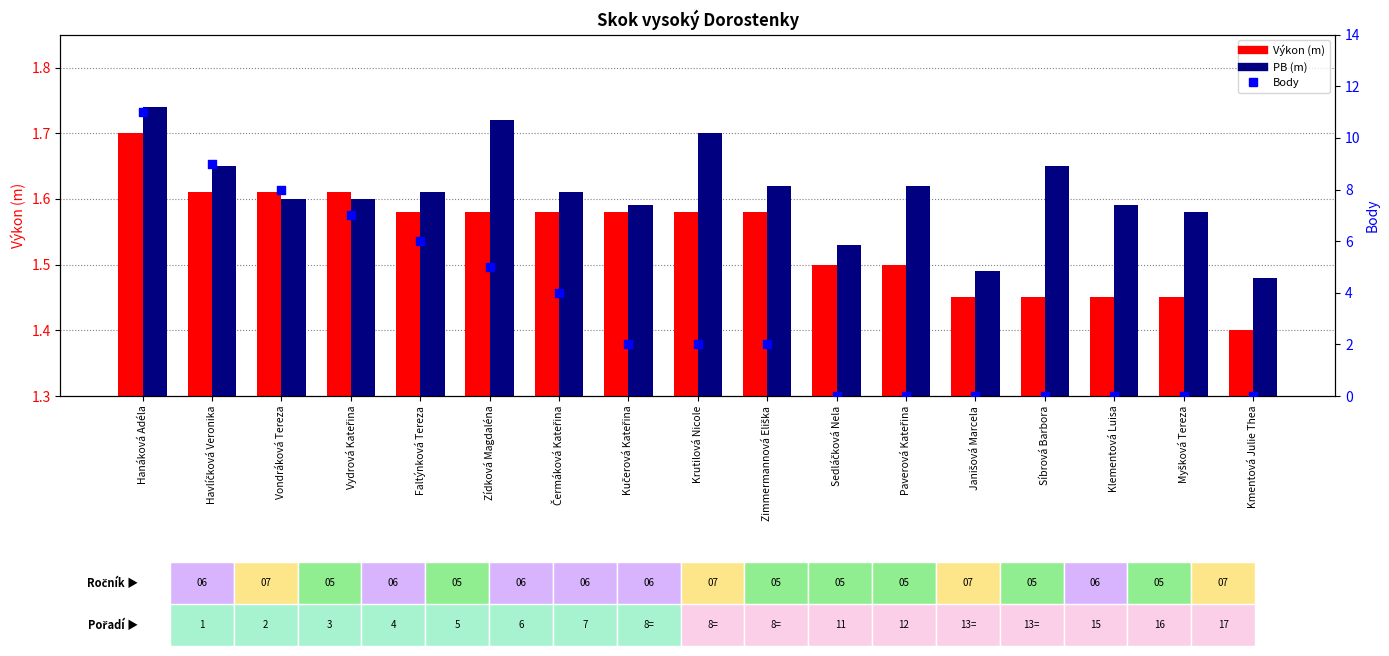

Which series contains the lowest Y value?

Body